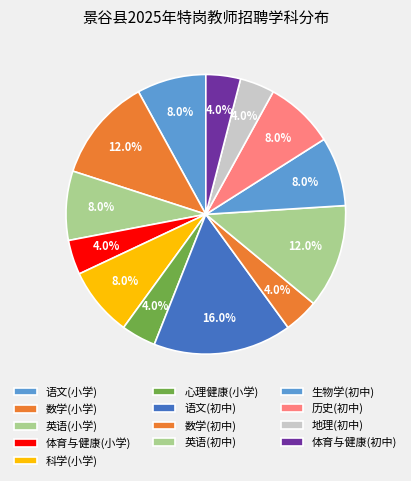

To the nearest percent, what is the average slice percentage?

8%